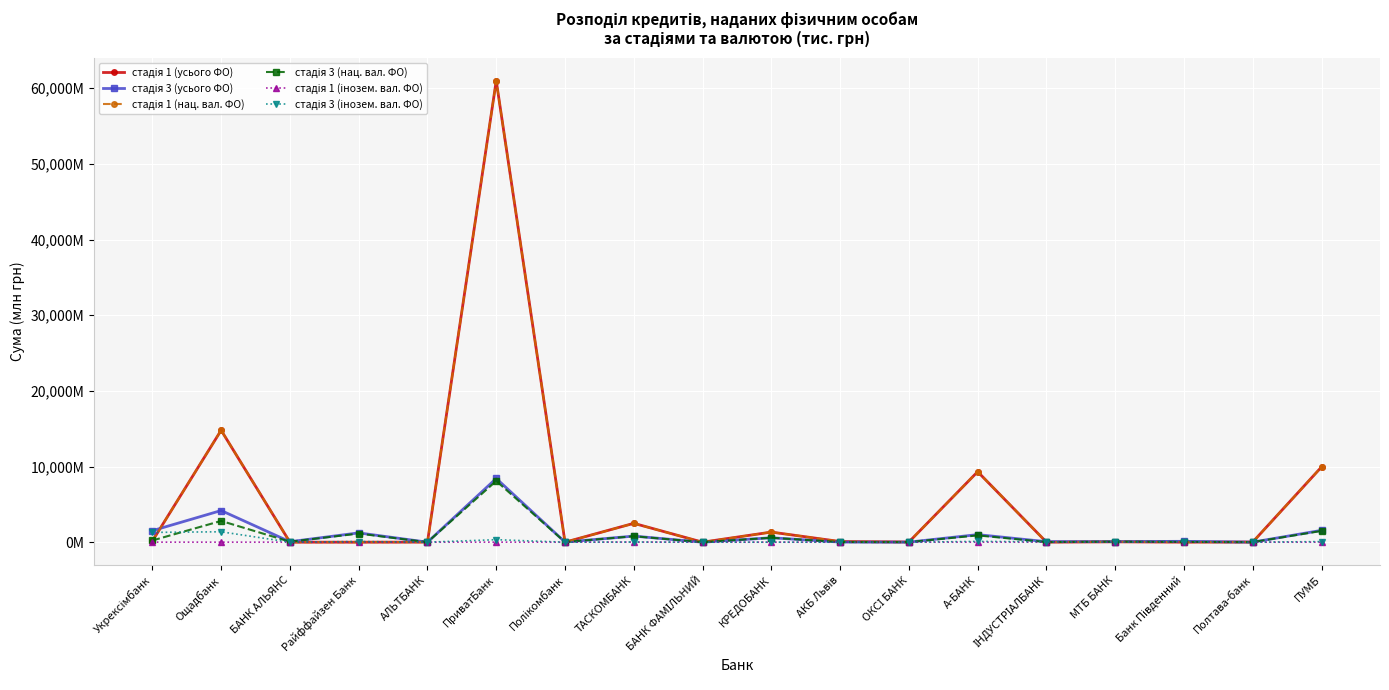

Is this an area chart (filled region under the line)?

No